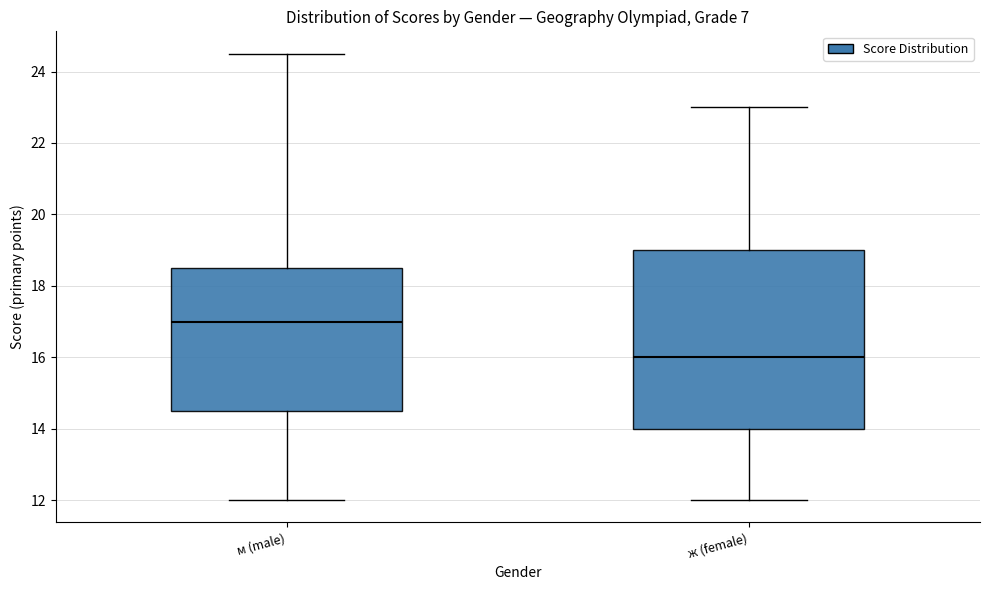

Reading left to right, transcribe this box plot: for each box, give where its median line is, the range the box spans, and where its two whiskers end, as read against the y-axis. The values are not printed on the chart, so give them approximately, as read against the axis.

м (male): median 17.0, box 14.6 to 18.6, whiskers 12.0 to 24.6
ж (female): median 16.0, box 14.0 to 19.0, whiskers 12.0 to 23.0